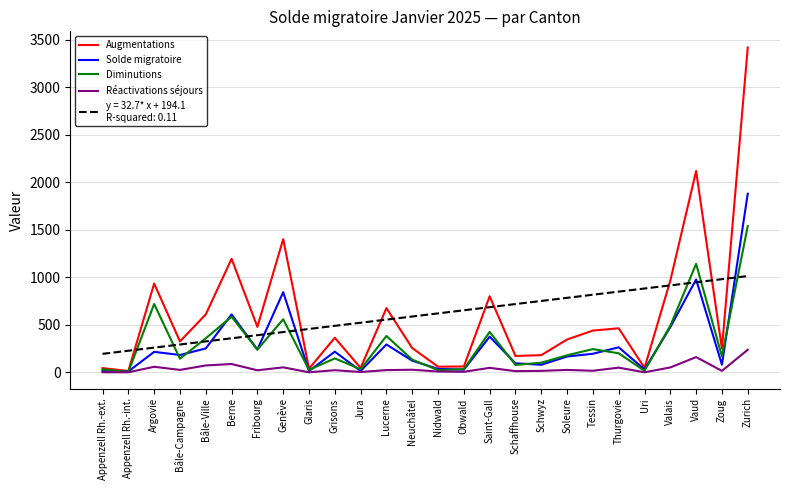

What is the maximum value shown in the chart?

3417.0